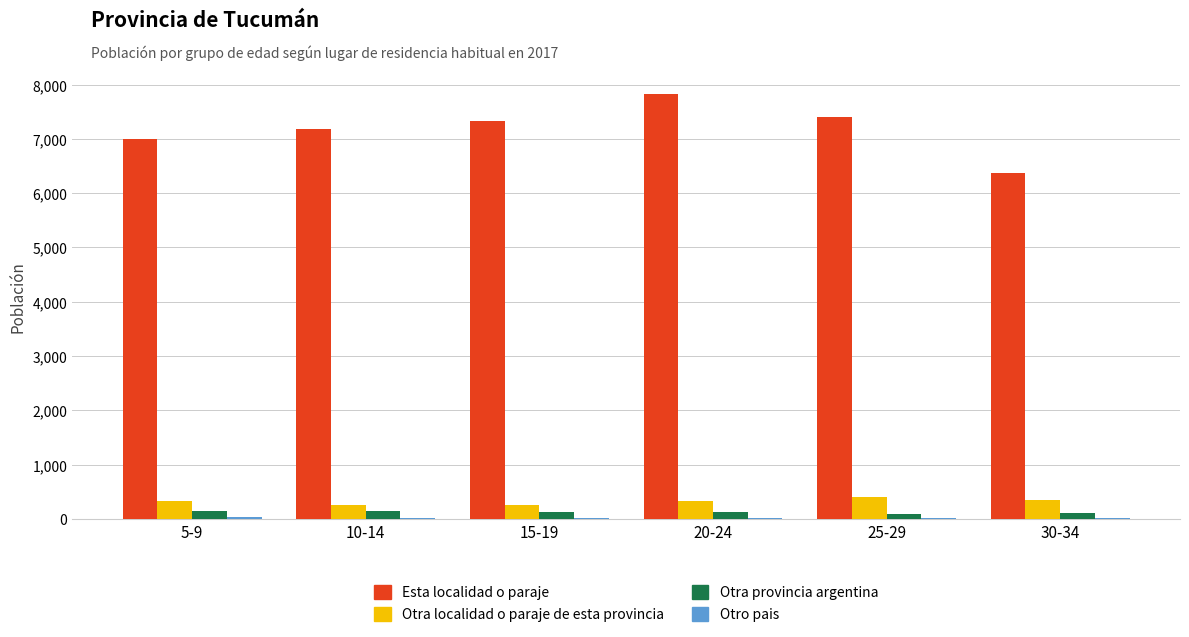

What is the average value of the Otra localidad o paraje de esta provincia series?

318